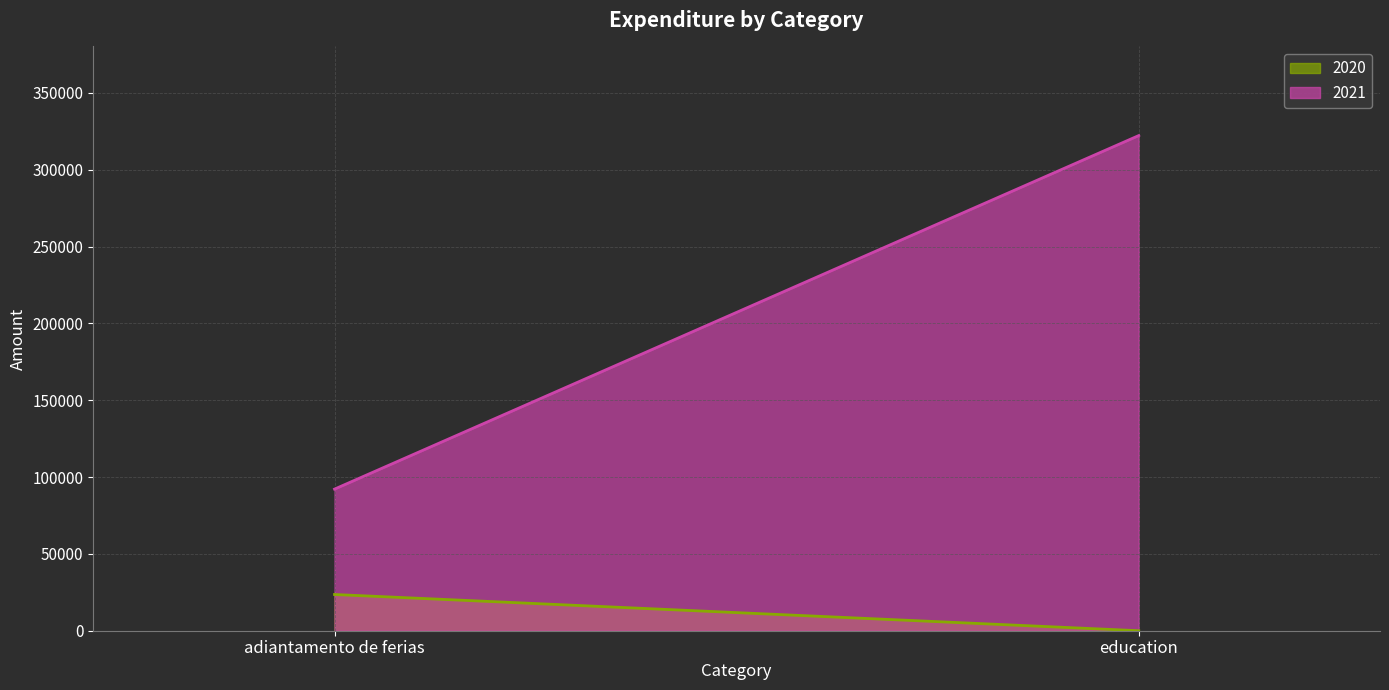

How many lines are shown in the chart?

2